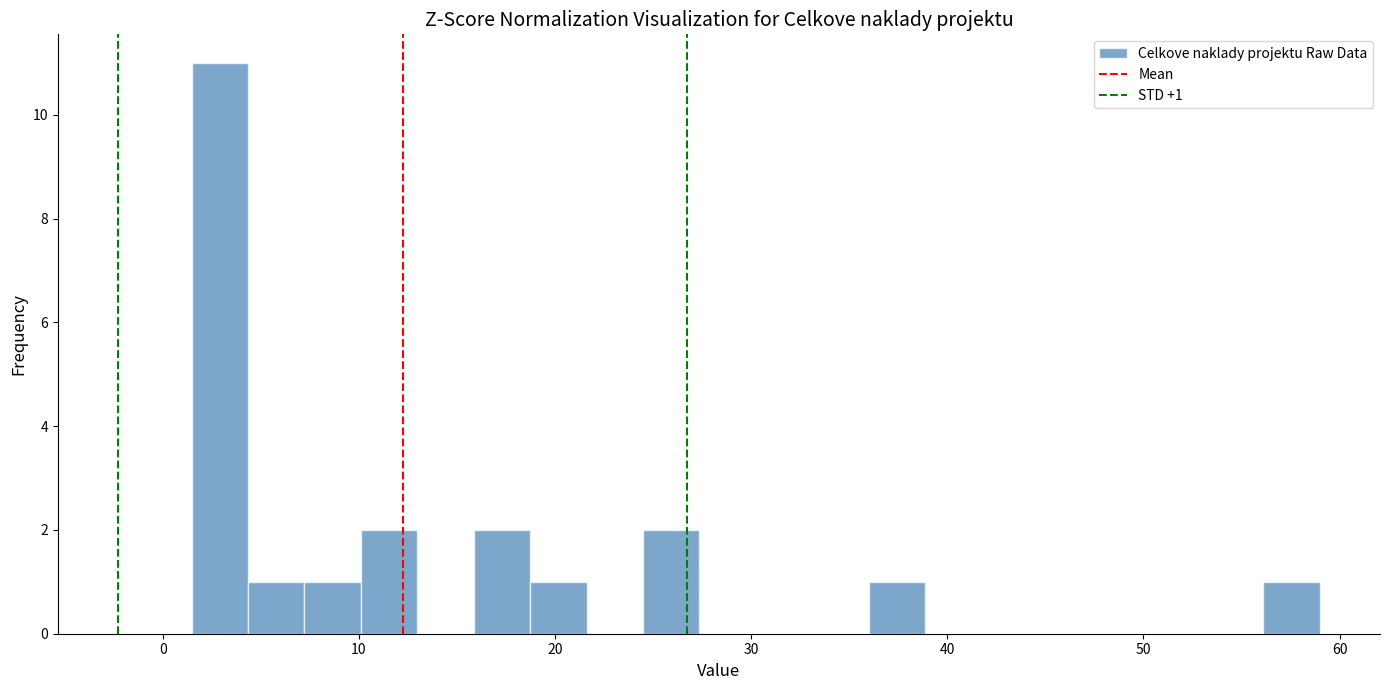

Read against the x-axis, roughly where is the centre of the tallest bar?

3